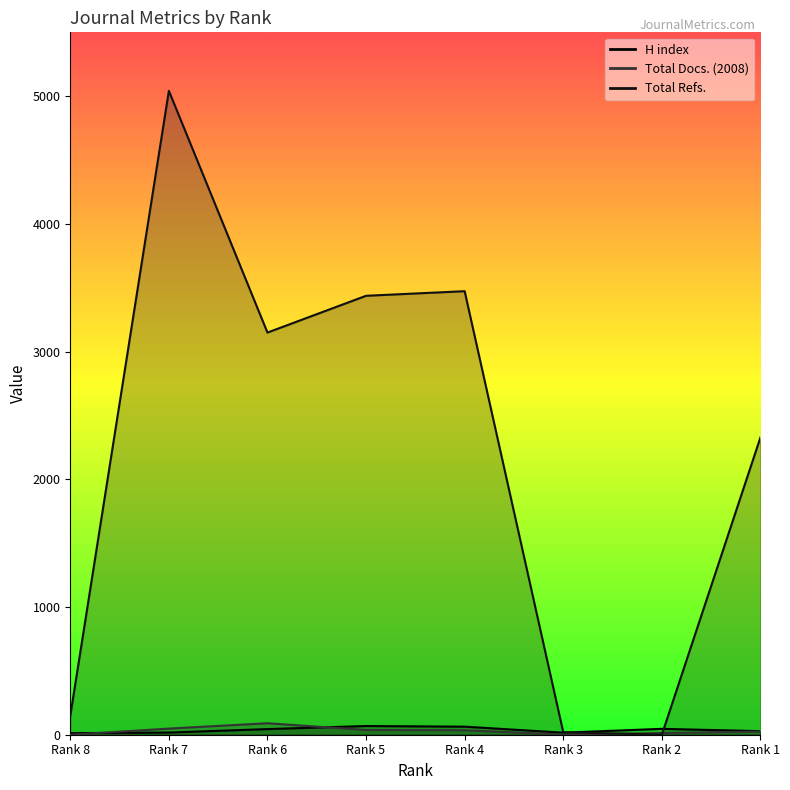

True or false: H index has a value of 27 at Rank 2.

False